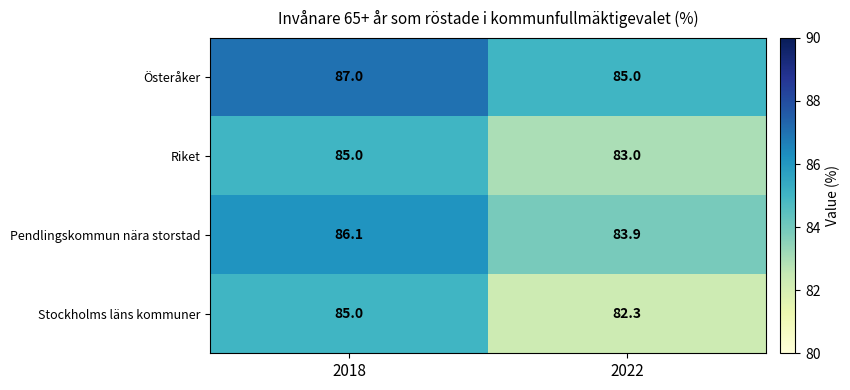

Is the value of Österåker at 2018 greater than the value of Riket at 2018?

Yes